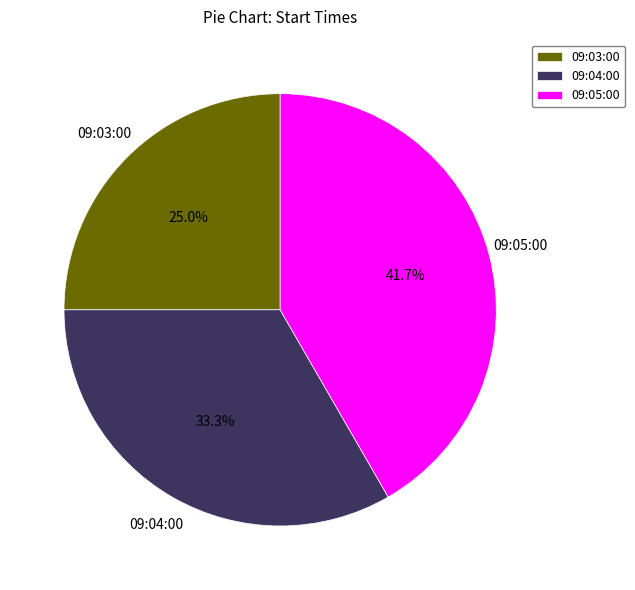

The 09:03:00 slice represents 14% of the pie. True or false?

False